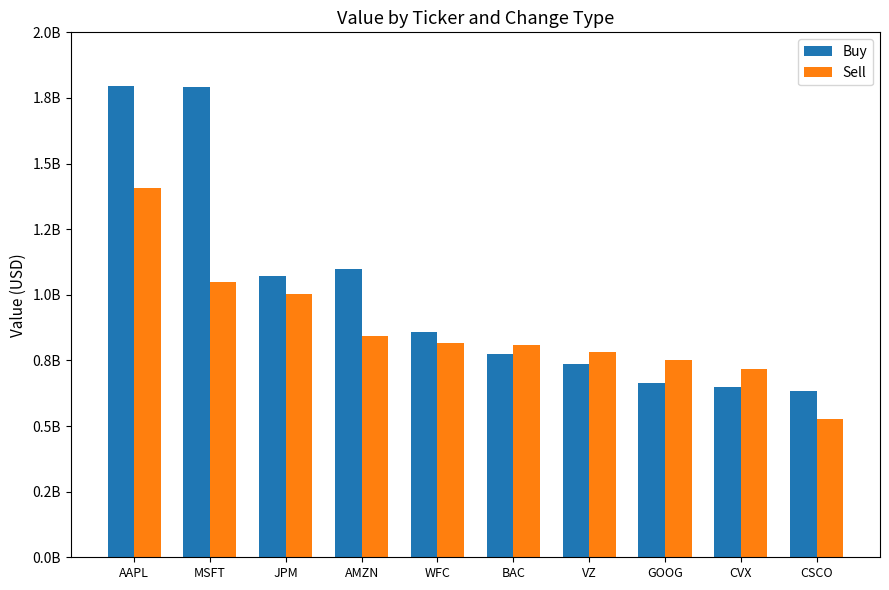

Reading left to right, extract all data points from this chart.

Buy: AAPL=1794645000	MSFT=1792642000	JPM=1071356000	AMZN=1098608000	WFC=856408000	BAC=773213000	VZ=737614000	GOOG=662270000	CVX=647453000	CSCO=634055000
Sell: AAPL=1408658000	MSFT=1050426000	JPM=1001286000	AMZN=843968000	WFC=815598000	BAC=807217000	VZ=781406000	GOOG=750264000	CVX=716693000	CSCO=527974000